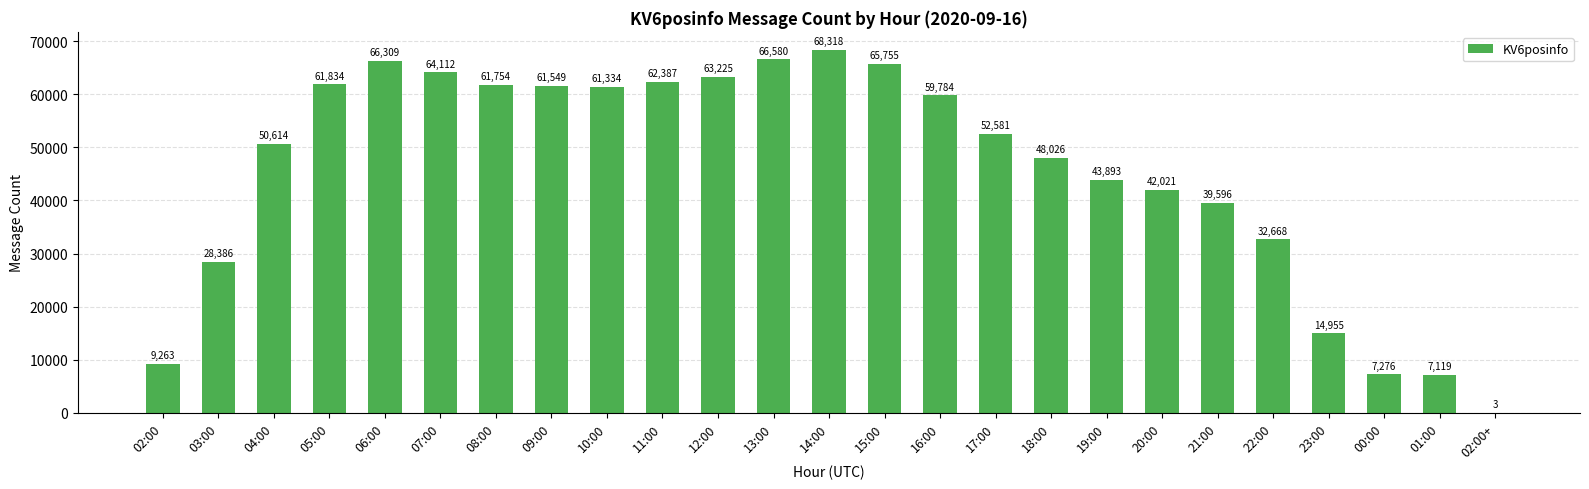

What is the greatest value displayed?

68318